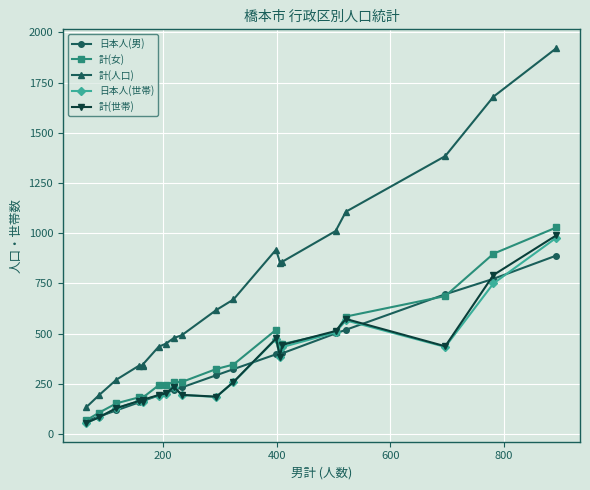

Is the value of 日本人(男) at 6 greater than the value of 計(人口) at 600?

No